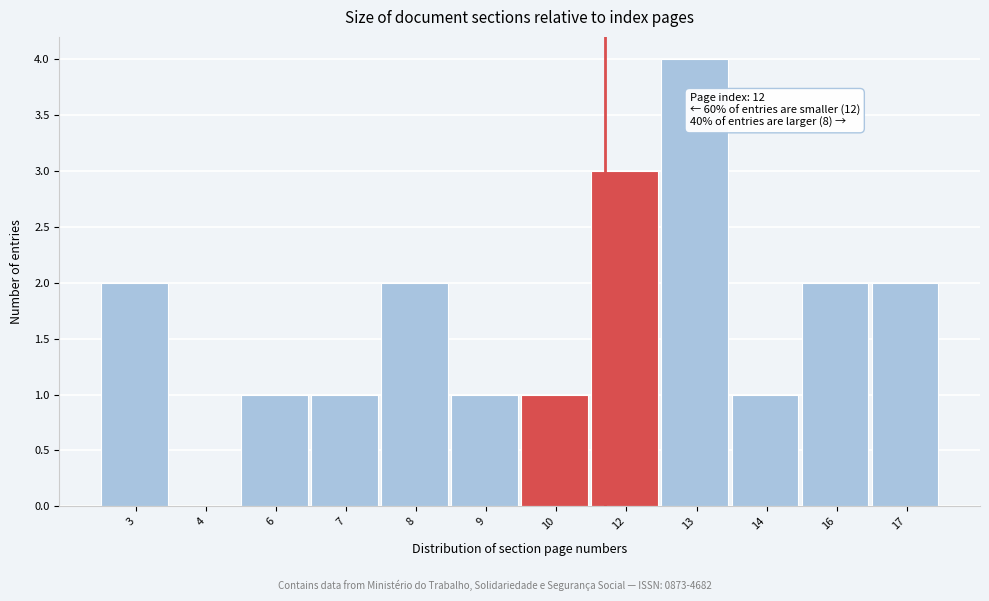

Reading right to left, transcribe all the data shown in this chart.

17=2	16=2	14=1	13=4	12=3	10=1	9=1	8=2	7=1	6=1	4=0	3=2